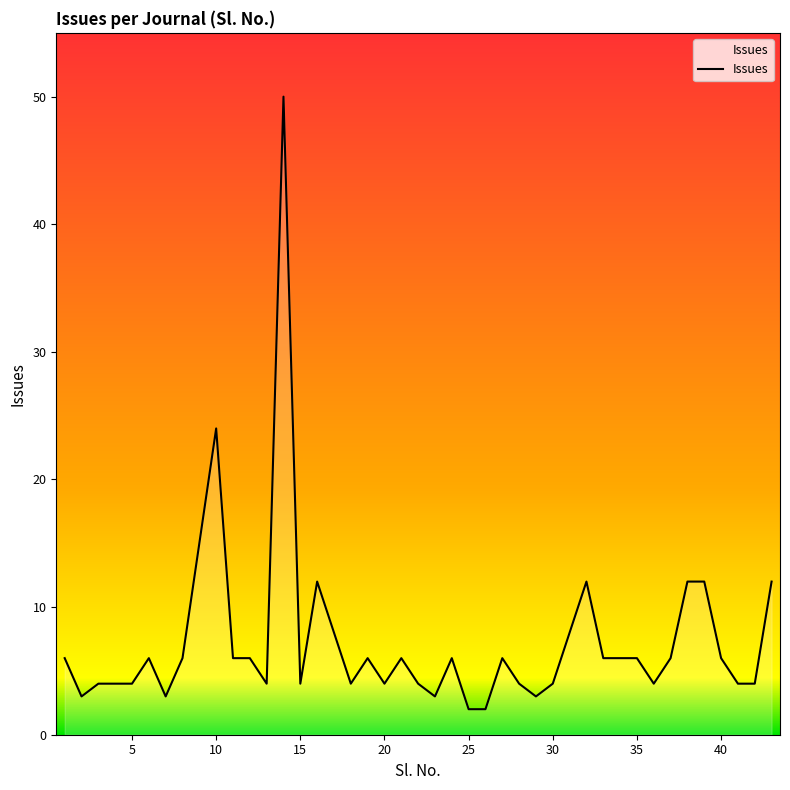

What is the maximum value shown in the chart?

50